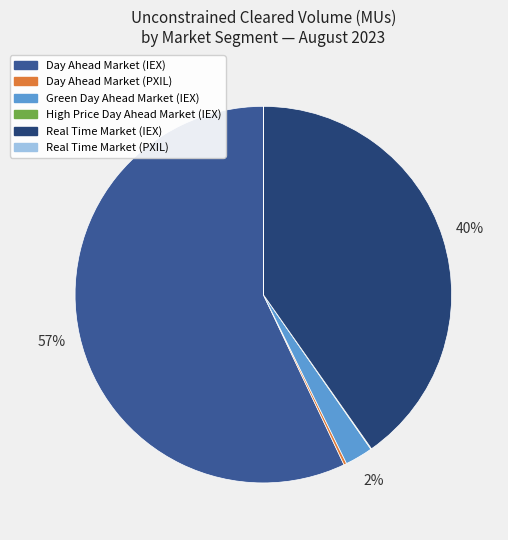

Is there any slice that represents more than half of the pie?

Yes